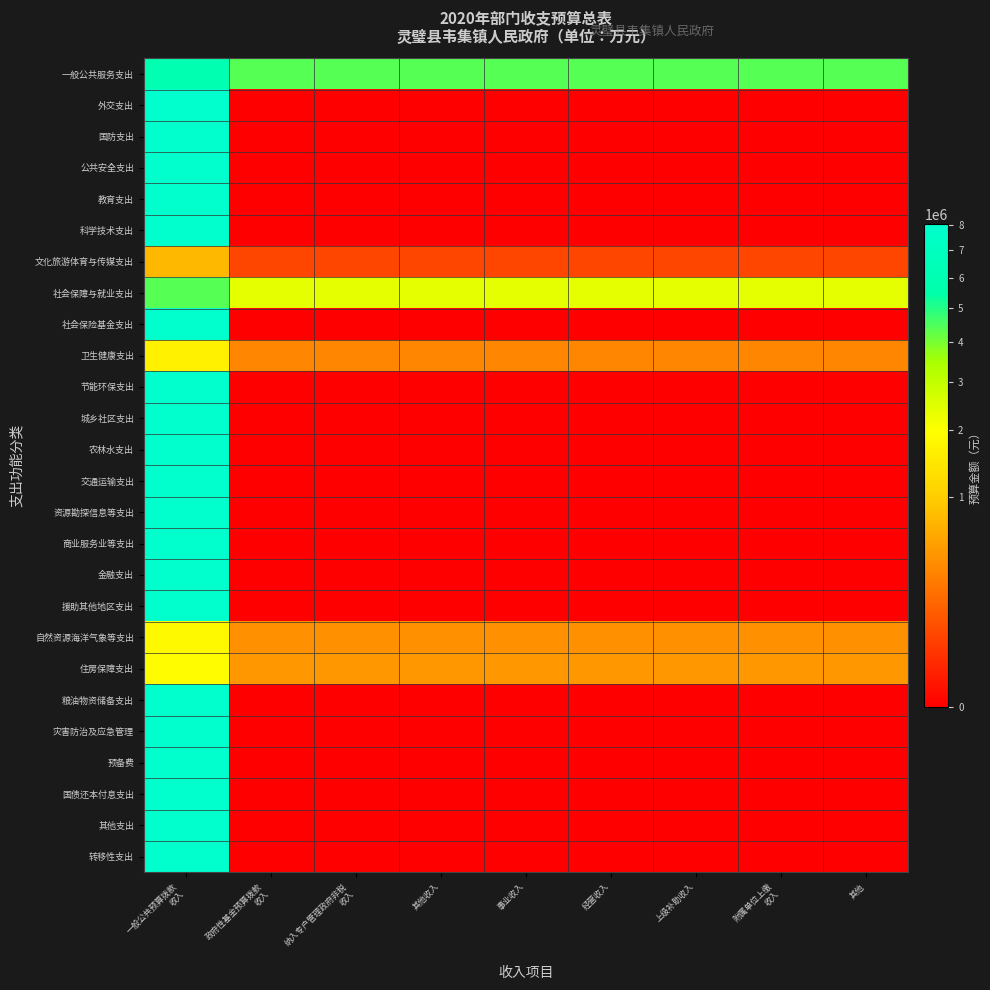

Which has a higher value, 附属单位上缴
收入 or 经营收入?

附属单位上缴
收入